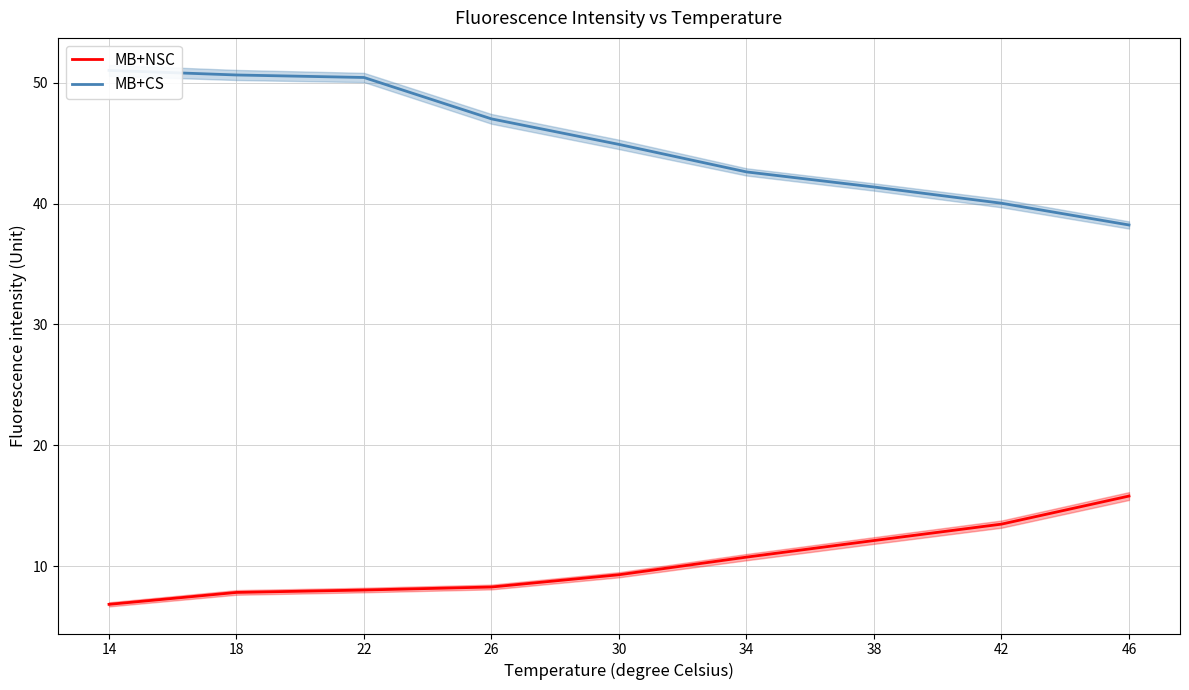

Rank the series at 30 from lowest to highest value.

MB+NSC, MB+CS